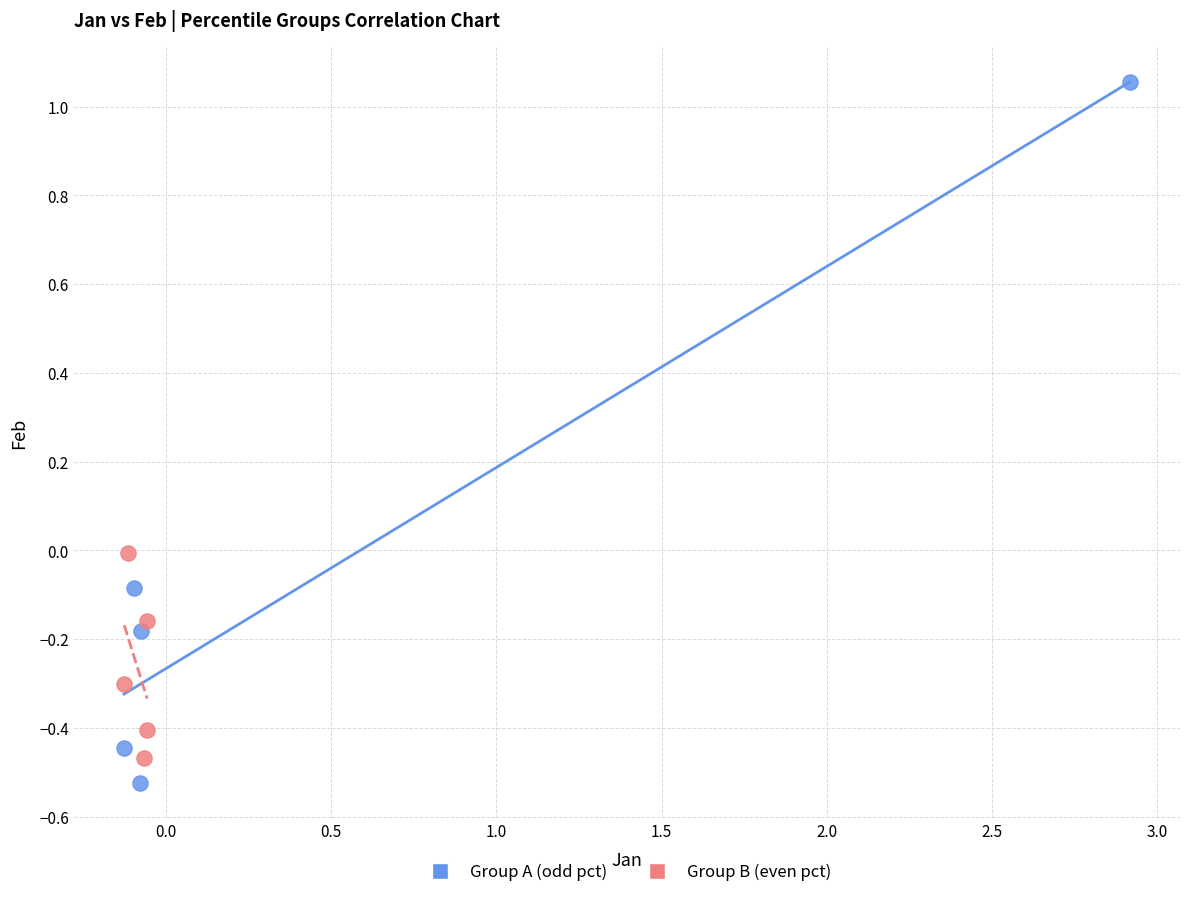

Which series reaches the maximum Y coordinate?

Group A (odd pct)